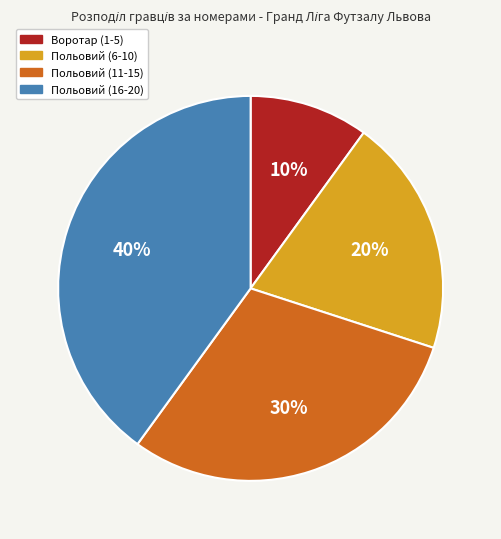

Which category has the biggest portion of the pie?

Польовий (16-20)